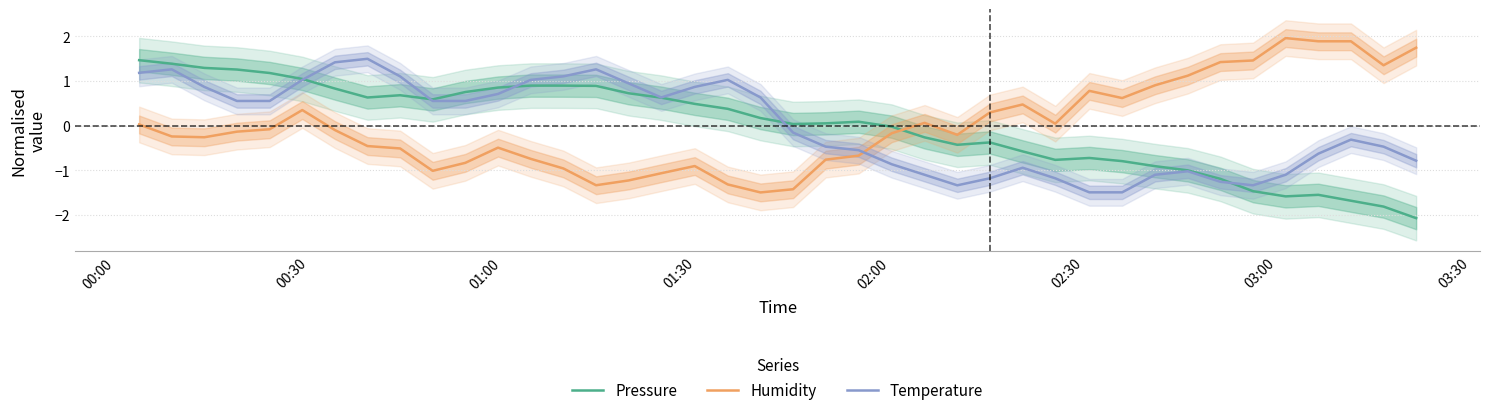

How many interior local peaks does the Temperature series have?

7